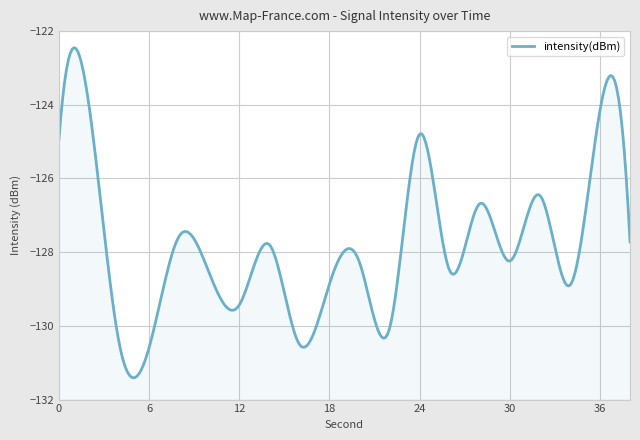

What is the value of the 16th point from the left?

-128.2